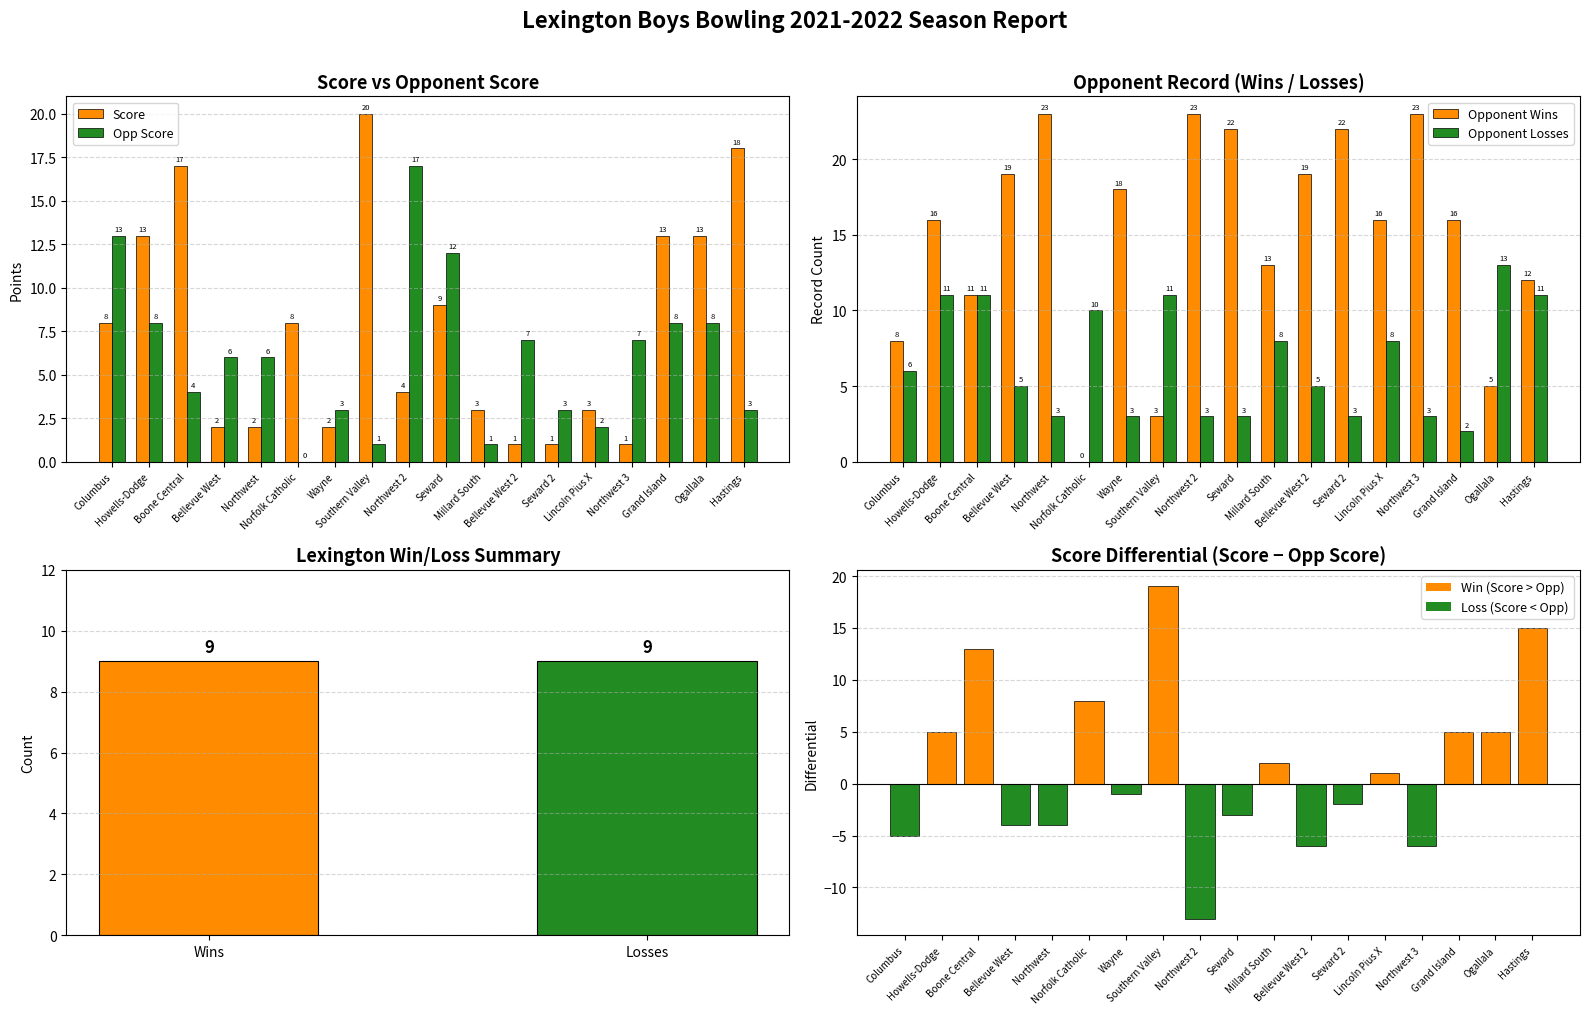

What is the lowest value of the Score Differential series?

-13